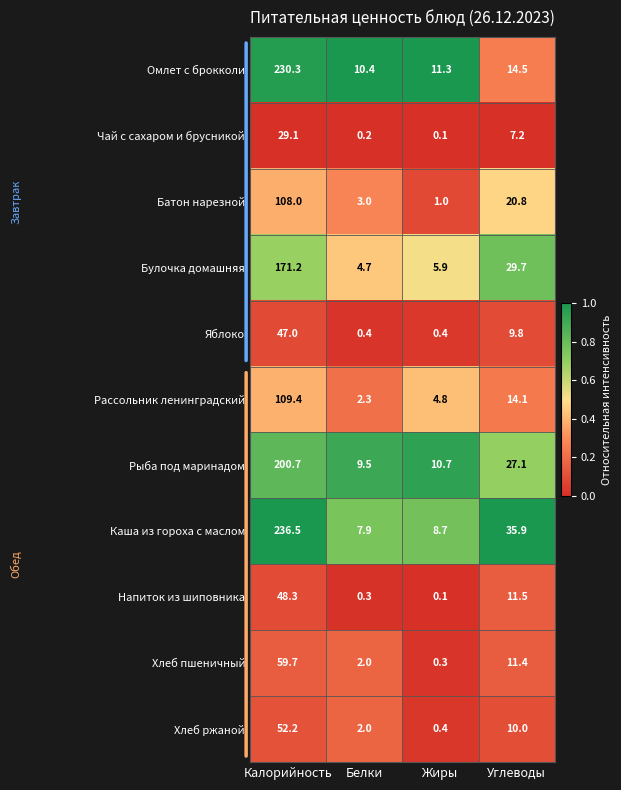

How many series are shown in this chart?

11